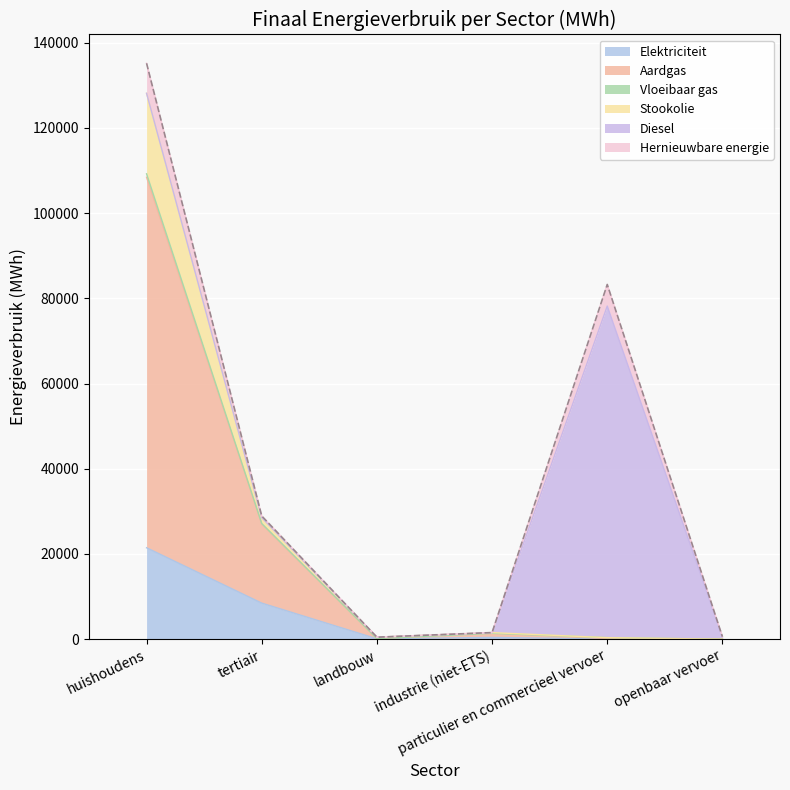

Where is the first local minimum for Elektriciteit?

landbouw